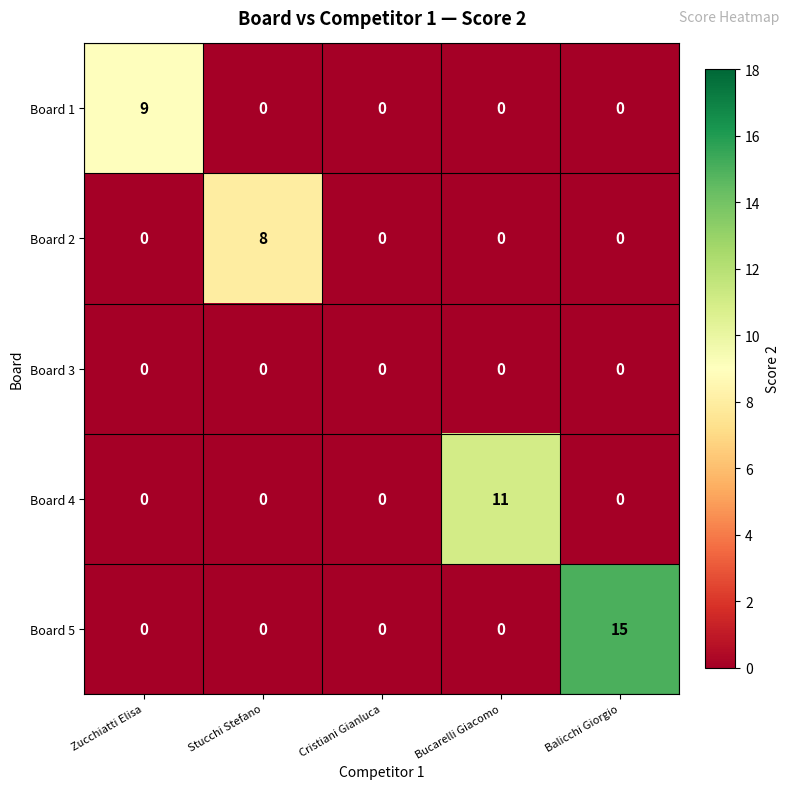

What is the difference between the maximum and minimum values in the Board 4 series?

11